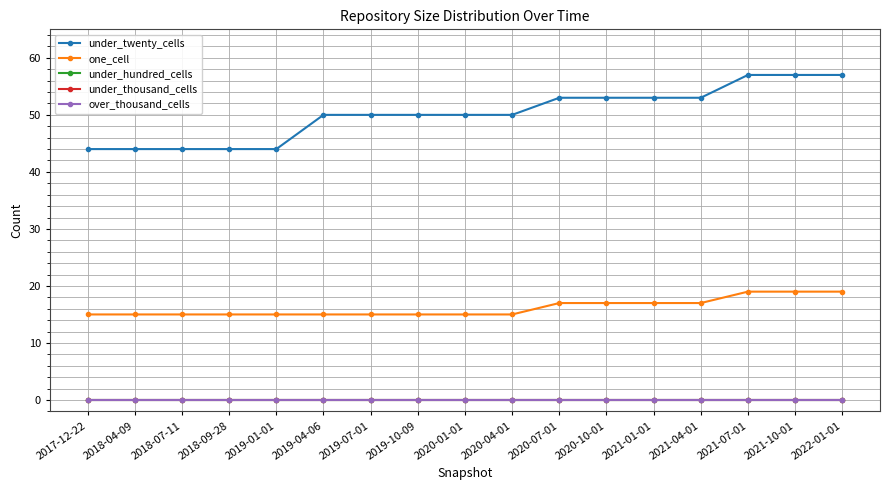

True or false: one_cell and under_thousand_cells intersect in this chart.

False